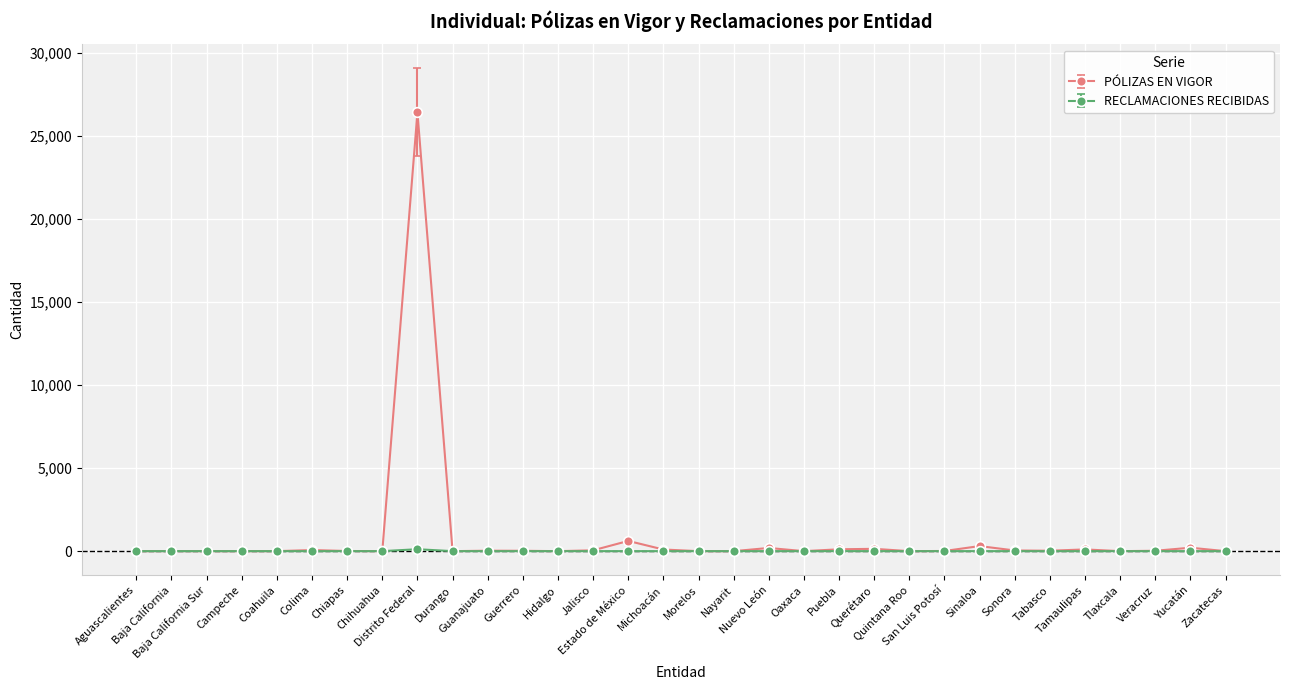

What is the label of the 15th point from the left?

Estado de México